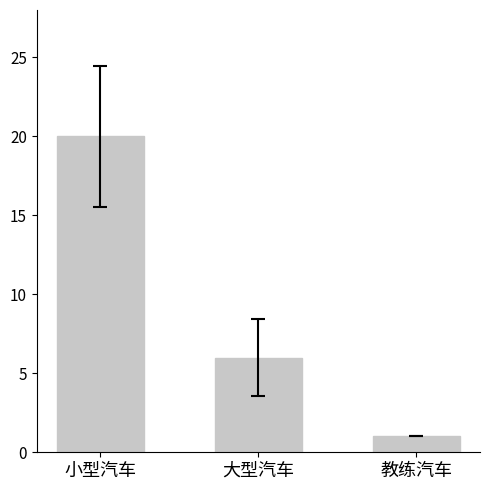

What is the maximum value shown in the chart?

20